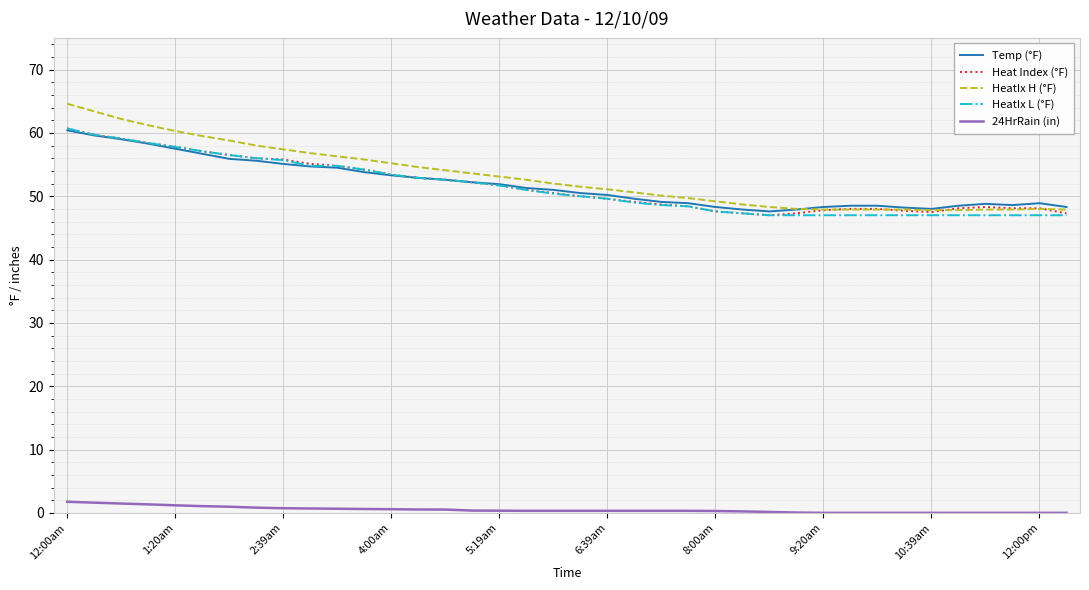

True or false: Heat Index (°F) and 24HrRain (in) cross at least once.

False